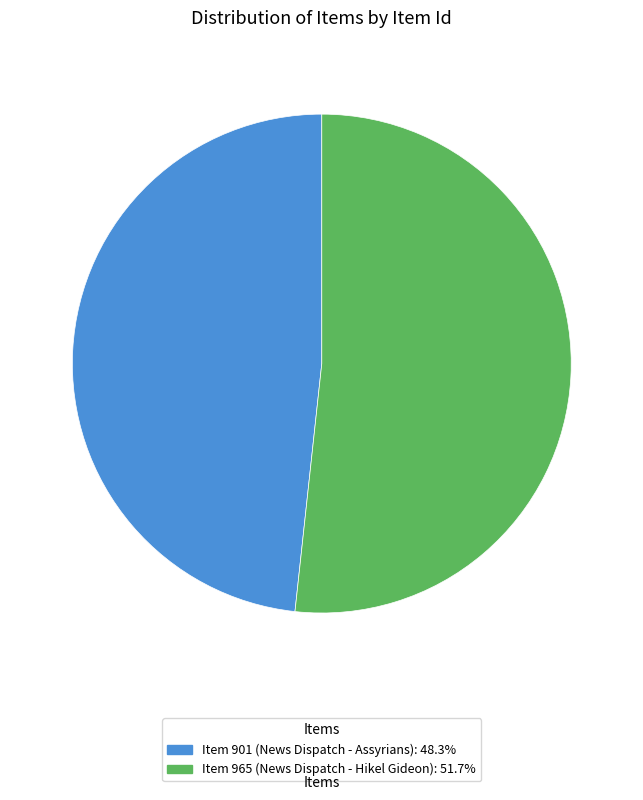

How many segments does this pie chart have?

2